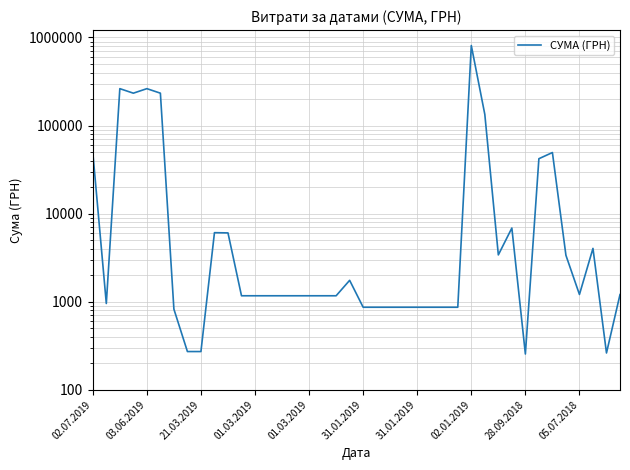

What is the maximum value shown in the chart?

810677.2